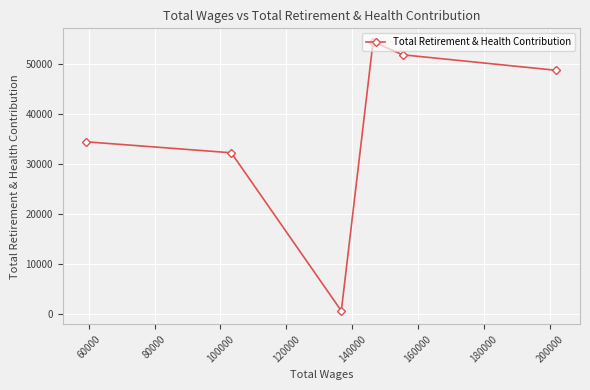

What is the greatest value displayed?

54447